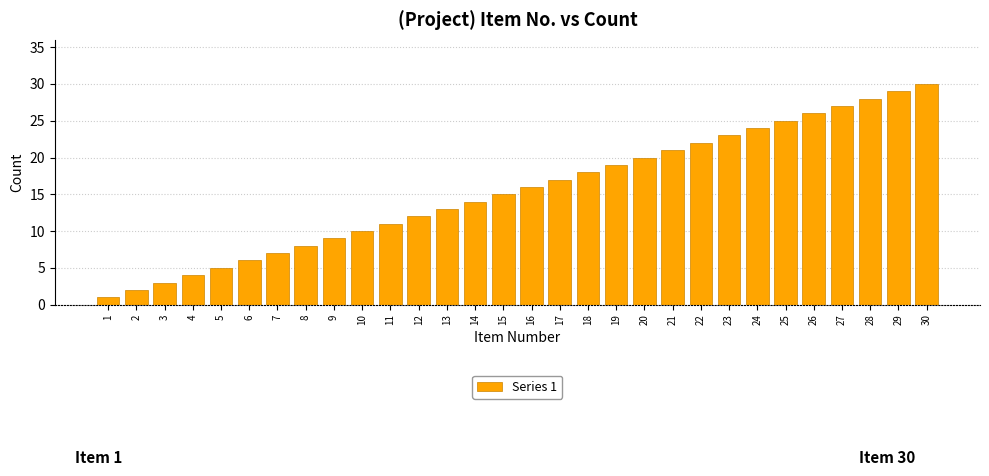

What is the ratio of the value at 12 to the value at 20?

0.6